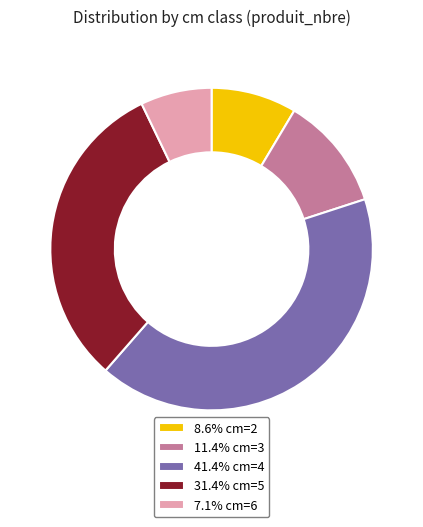

Is 41.4% cm=4 the majority of the pie?

No